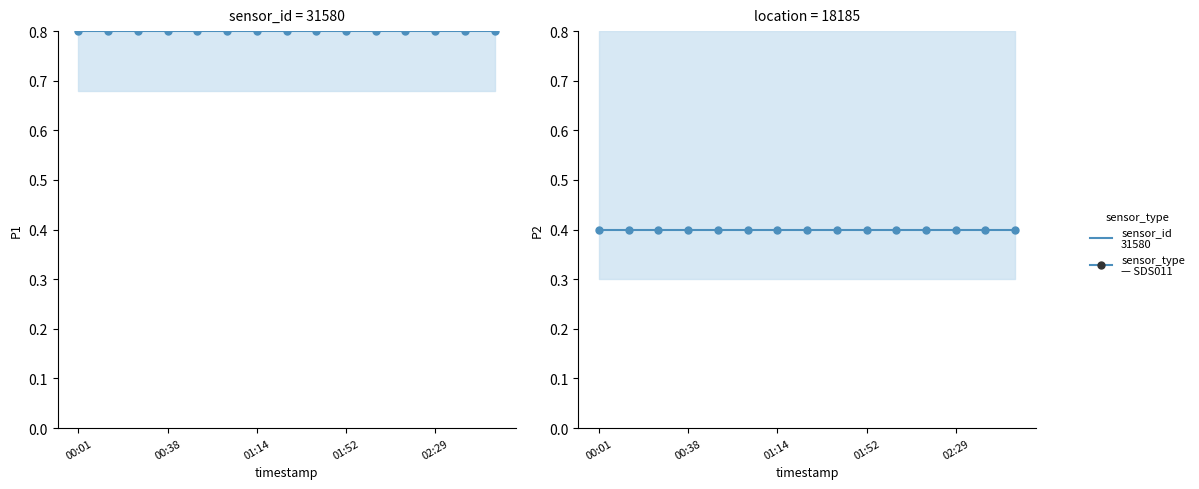

List the series in order of their overall mean, lowest first.

P2, P1